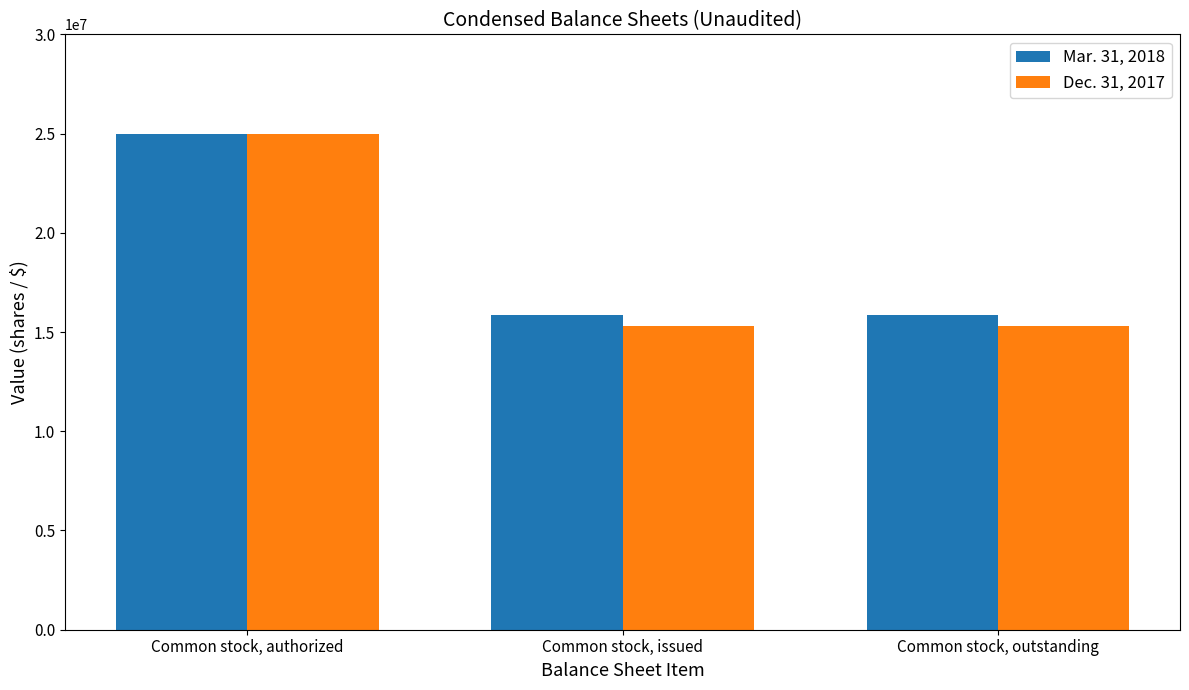

Is the value of Dec. 31, 2017 at Common stock, outstanding greater than the value of Mar. 31, 2018 at Common stock, authorized?

No